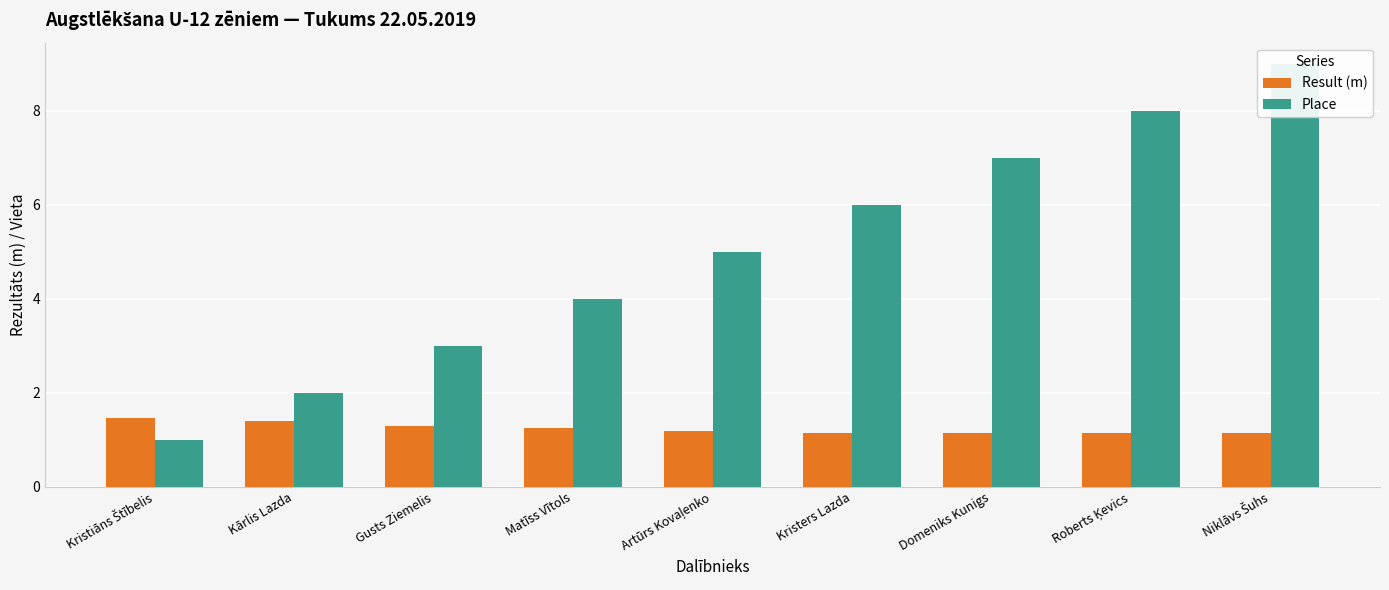

List the series in order of their peak value, highest first.

Place, Result (m)